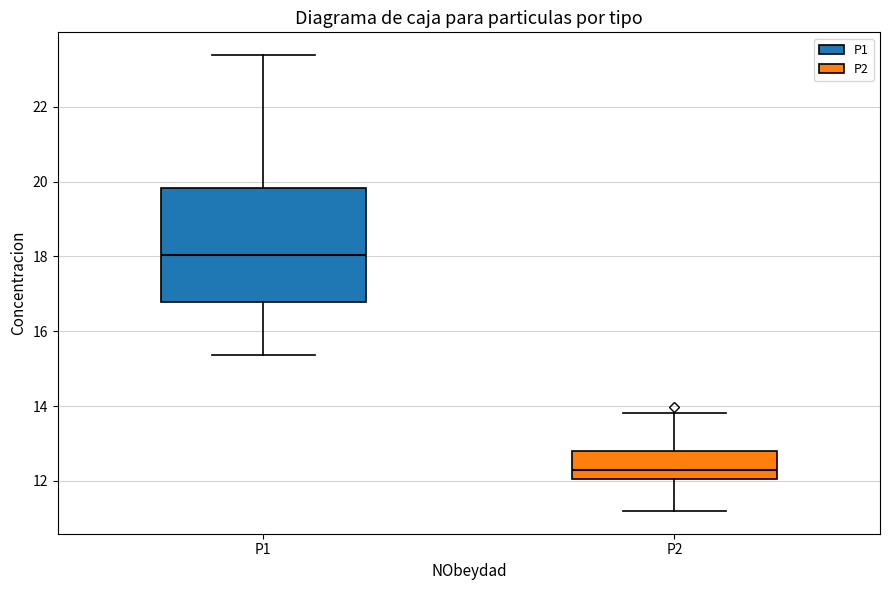

Which box has the lowest median line?

P2